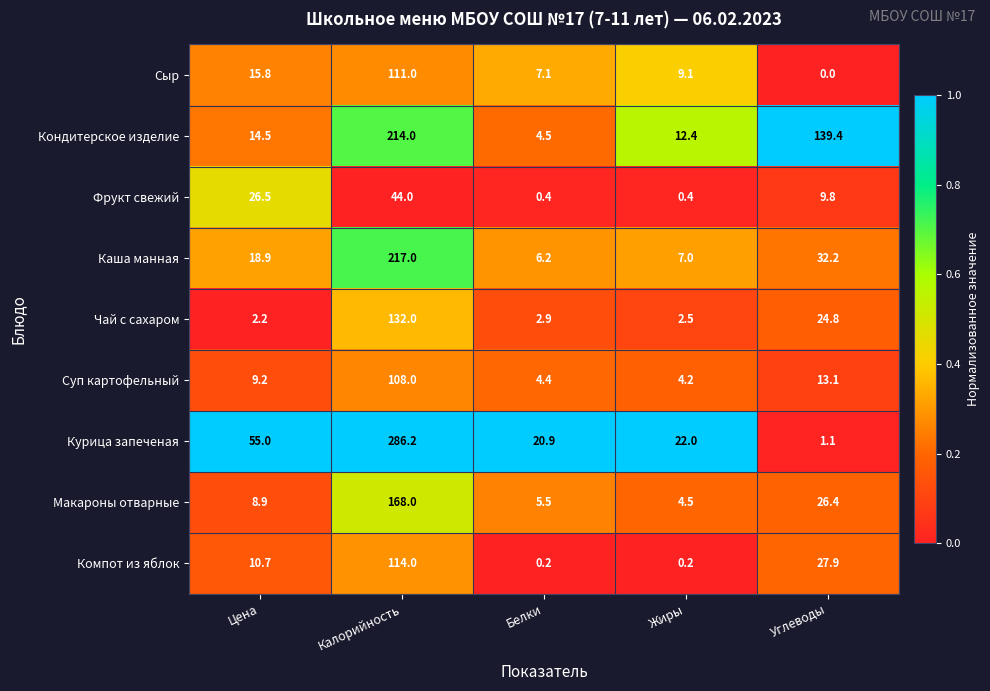

List the series in order of their peak value, highest first.

Курица запеченая, Каша манная, Кондитерское изделие, Макароны отварные, Чай с сахаром, Компот из яблок, Сыр, Суп картофельный, Фрукт свежий